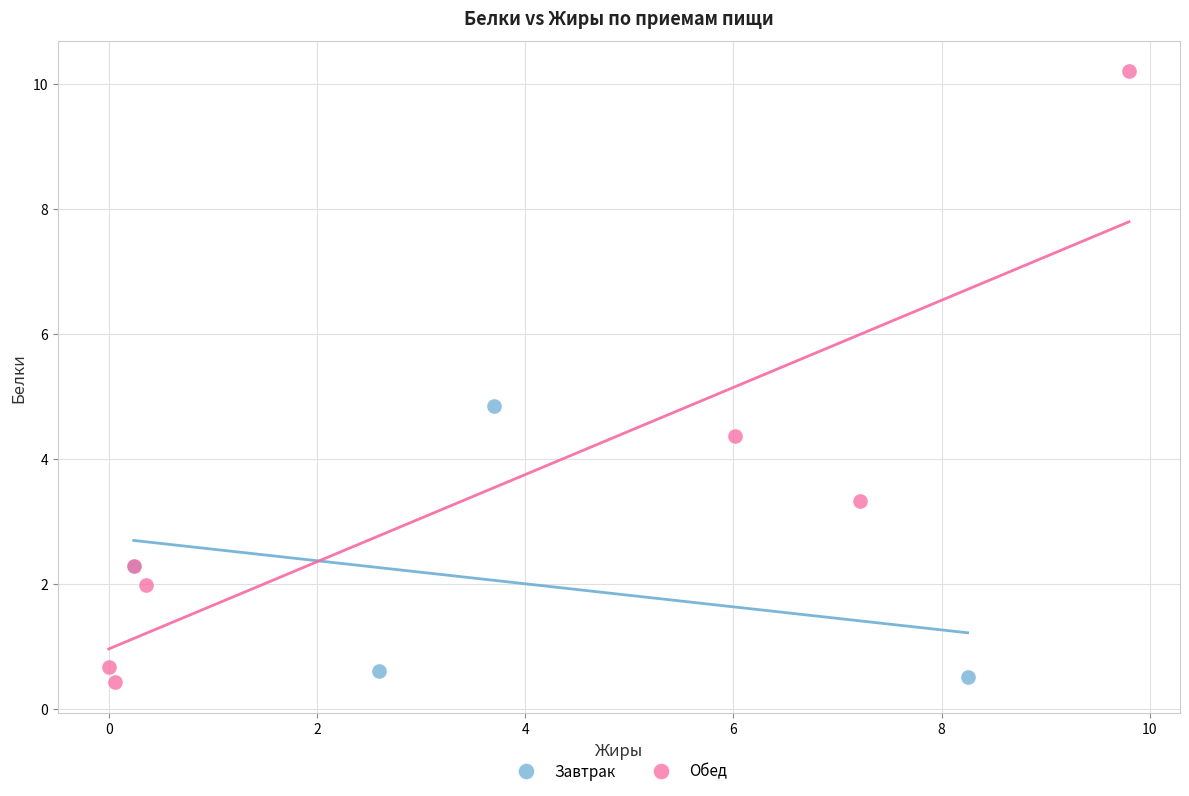

Which series contains the highest Y value?

Обед